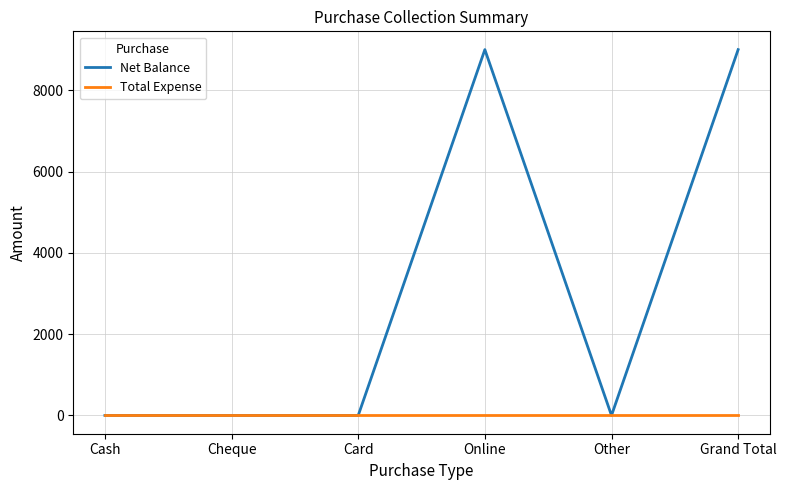

List the series in order of their peak value, highest first.

Net Balance, Total Expense